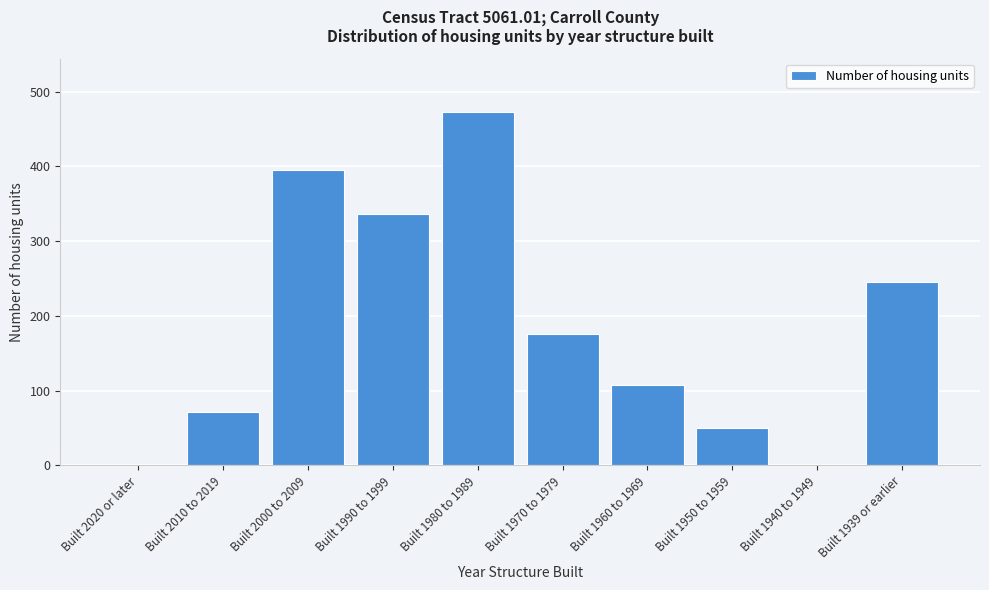

Reading left to right, transcribe all the data shown in this chart.

Built 2020 or later=0	Built 2010 to 2019=71	Built 2000 to 2009=395	Built 1990 to 1999=336	Built 1980 to 1989=473	Built 1970 to 1979=176	Built 1960 to 1969=108	Built 1950 to 1959=50	Built 1940 to 1949=0	Built 1939 or earlier=245